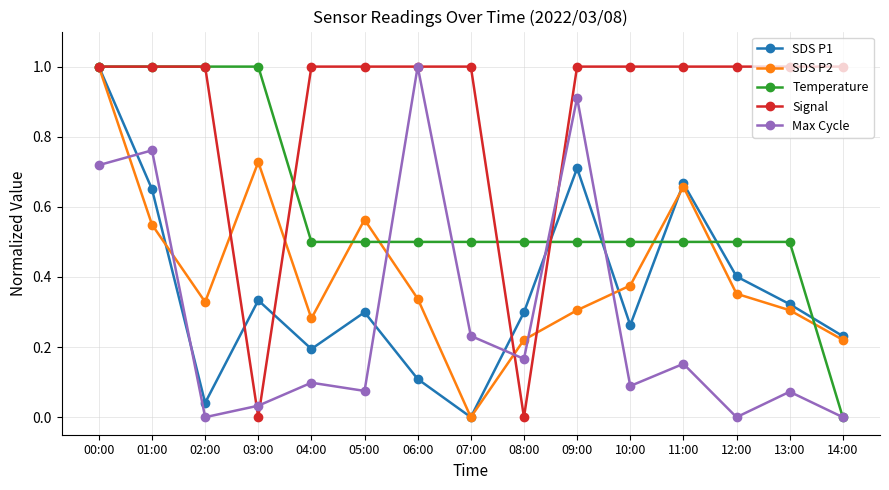

Which series ends up on top after the final intersection of SDS P2 and SDS P1?

SDS P1